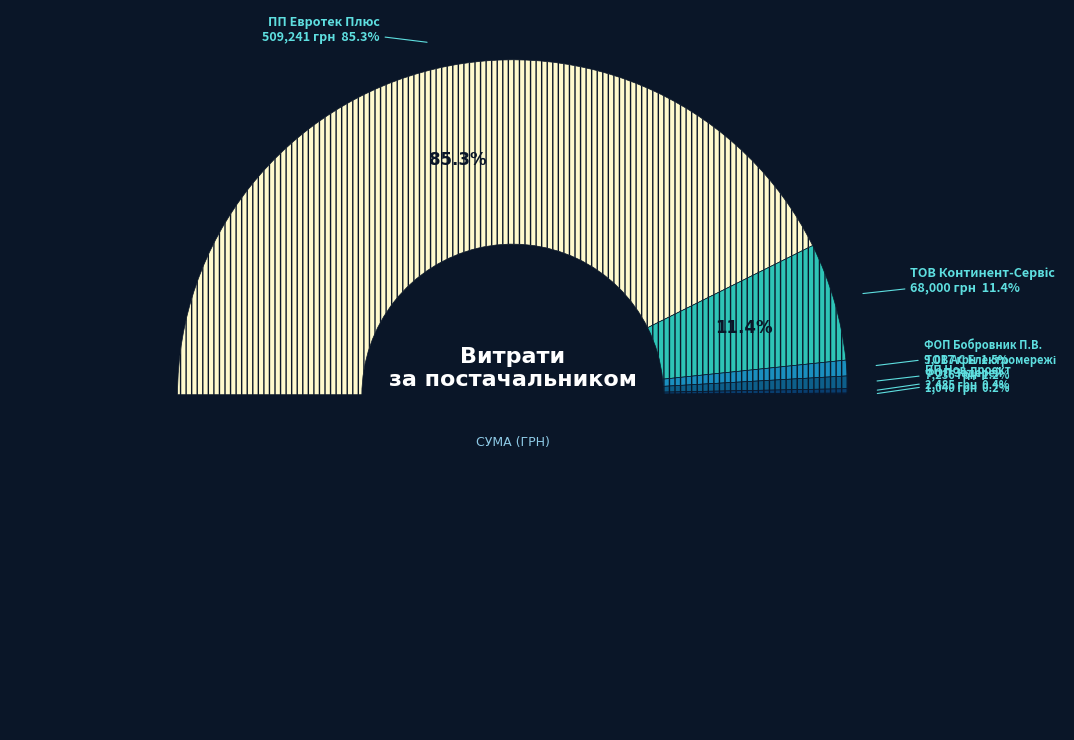

Is it true that ПП "Евротек Плюс" is 85% of the pie?

True